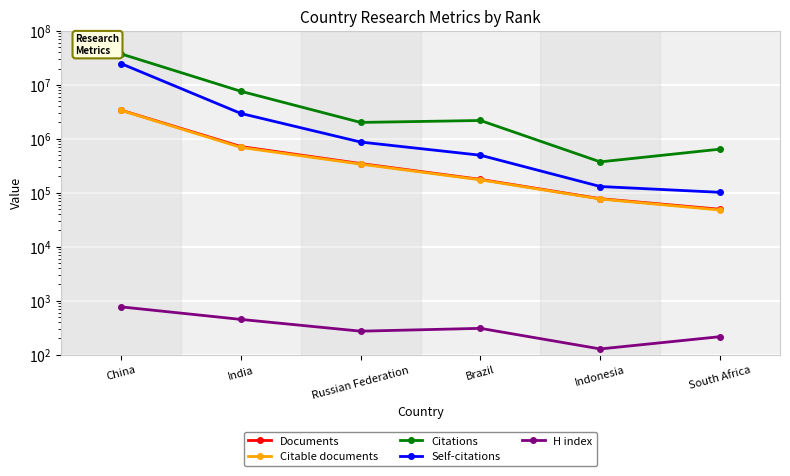

List the labels in order of Citable documents value, largest first.

China, India, Russian Federation, Brazil, Indonesia, South Africa